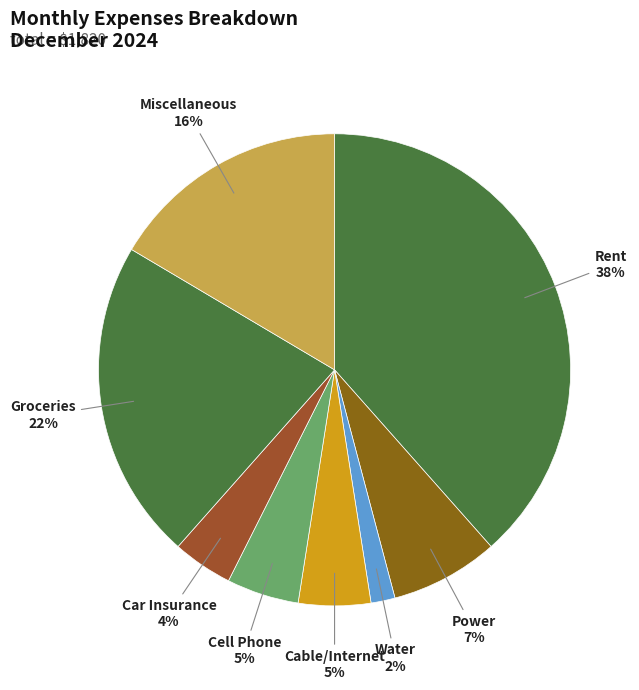

What is the largest slice in the pie chart?

Rent